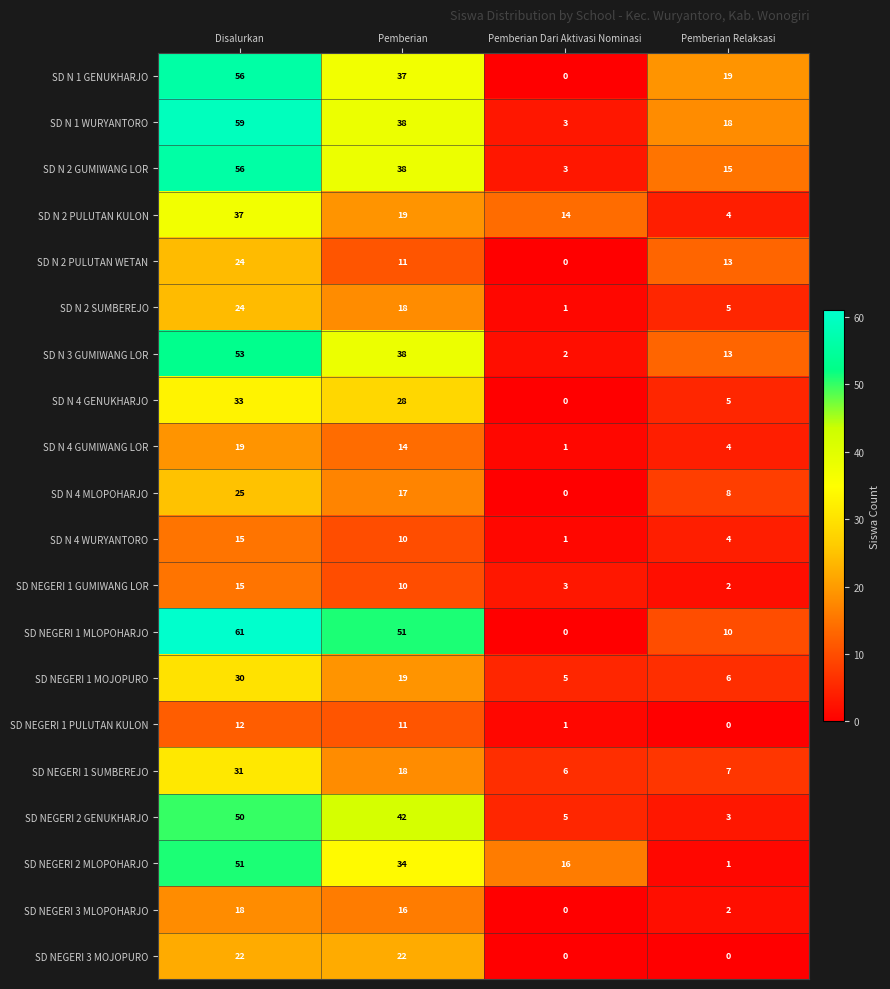

Which label corresponds to the largest value in the chart?

Disalurkan